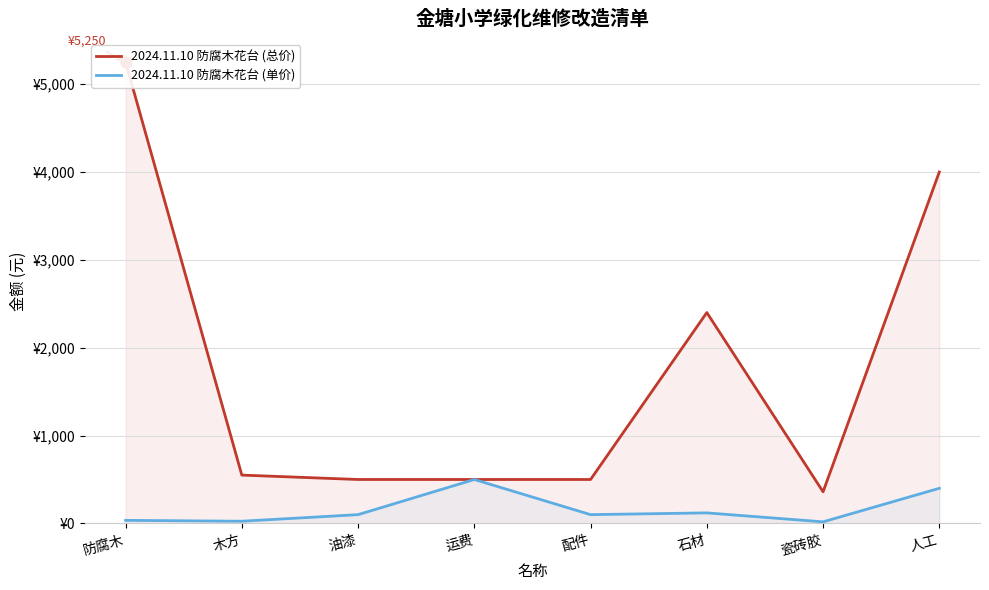

How many data points in 2024.11.10 防腐木花台 (总价) are less than 550?

4